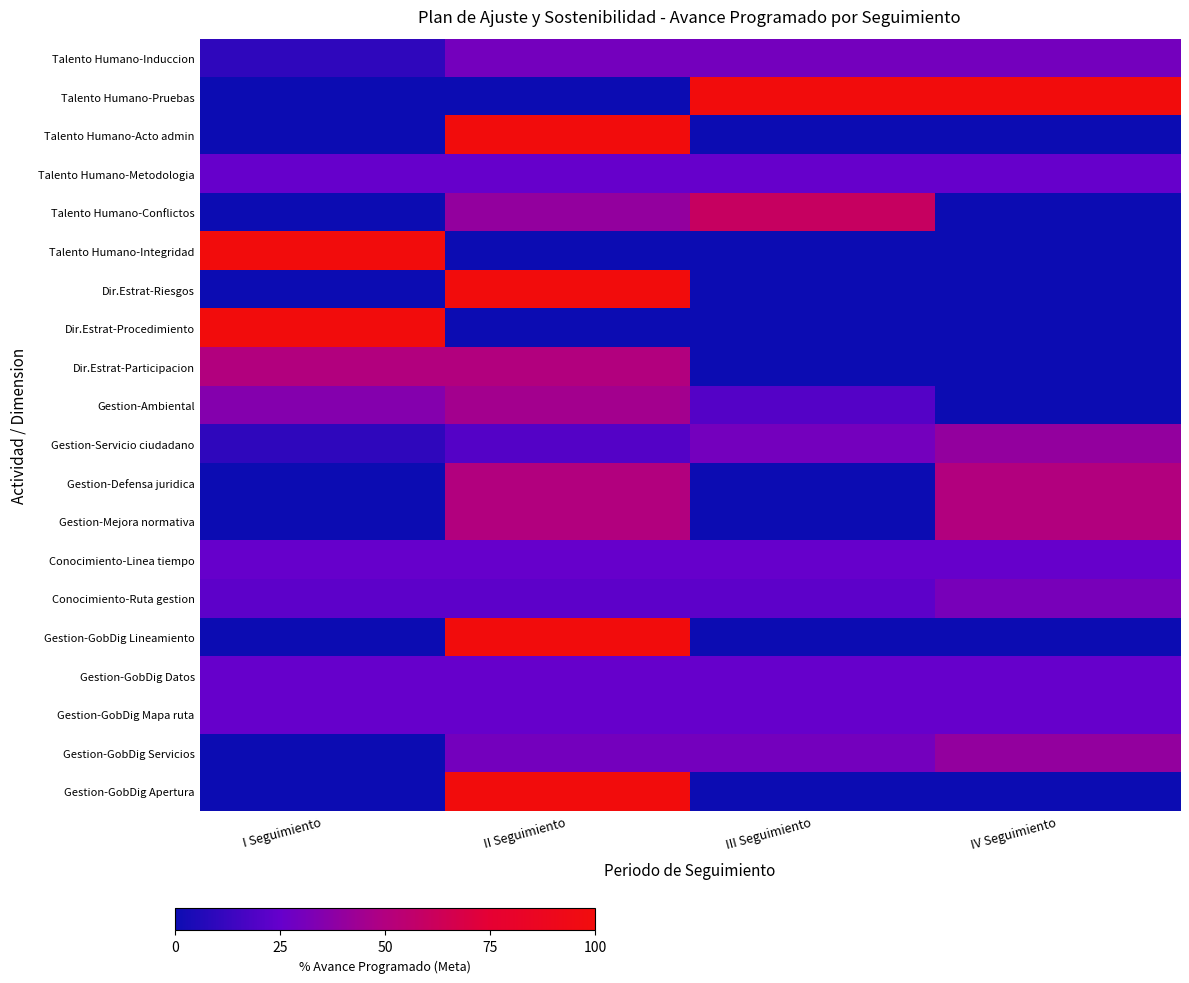

How many distinct data groups are displayed?

20